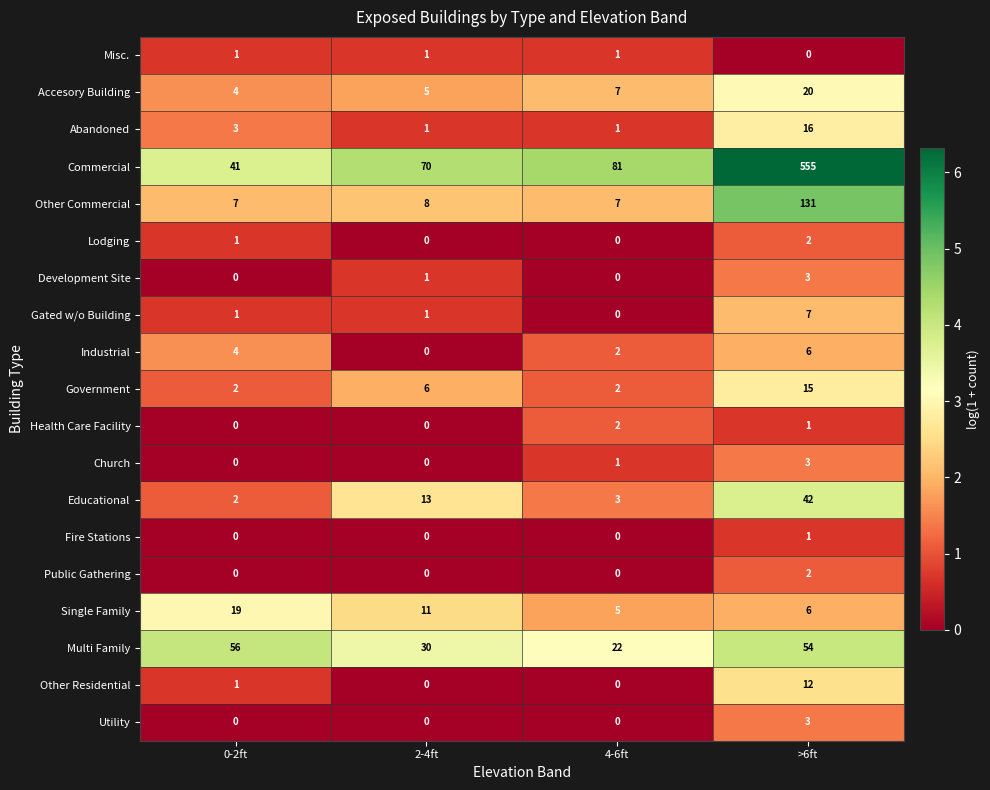

At which category is the sum across all series the highest?

>6ft